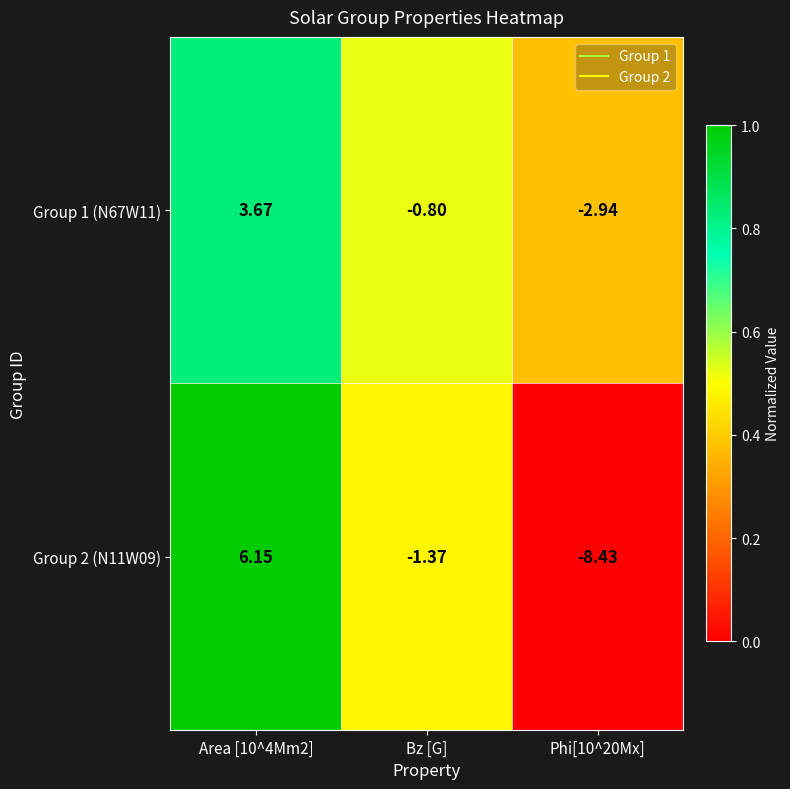

Which series has the largest range (max minus min)?

Group 2 (N11W09)